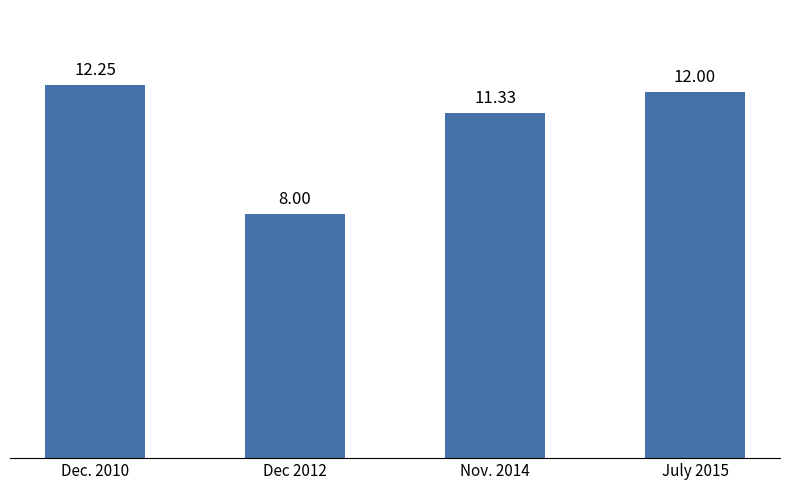

Is it true that the value at Dec. 2010 is 12.2?

True